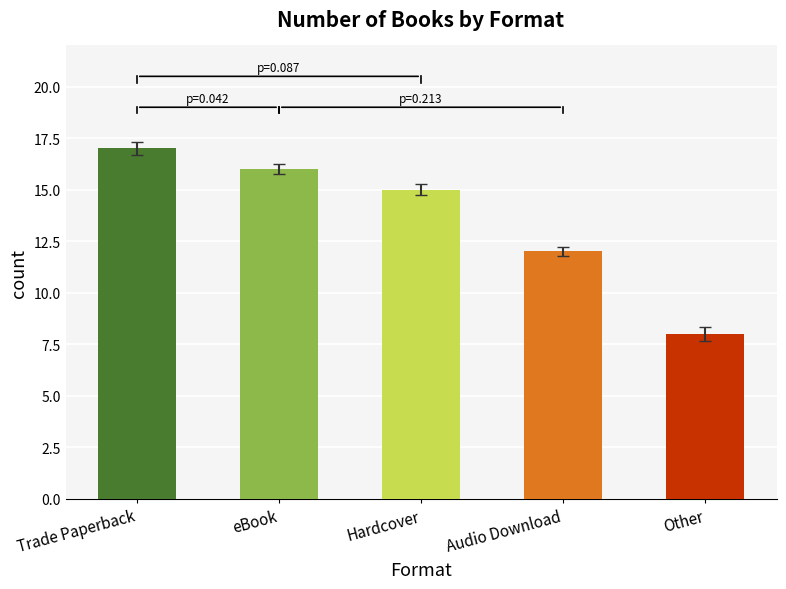

Which label corresponds to the largest value in the chart?

Trade Paperback